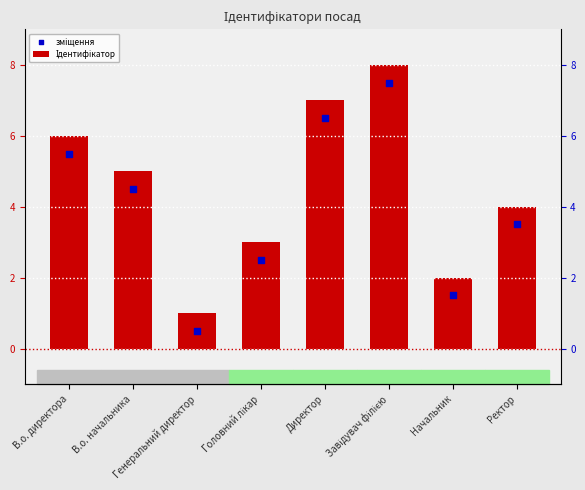

Which series reaches the maximum Y coordinate?

Ідентифікатор